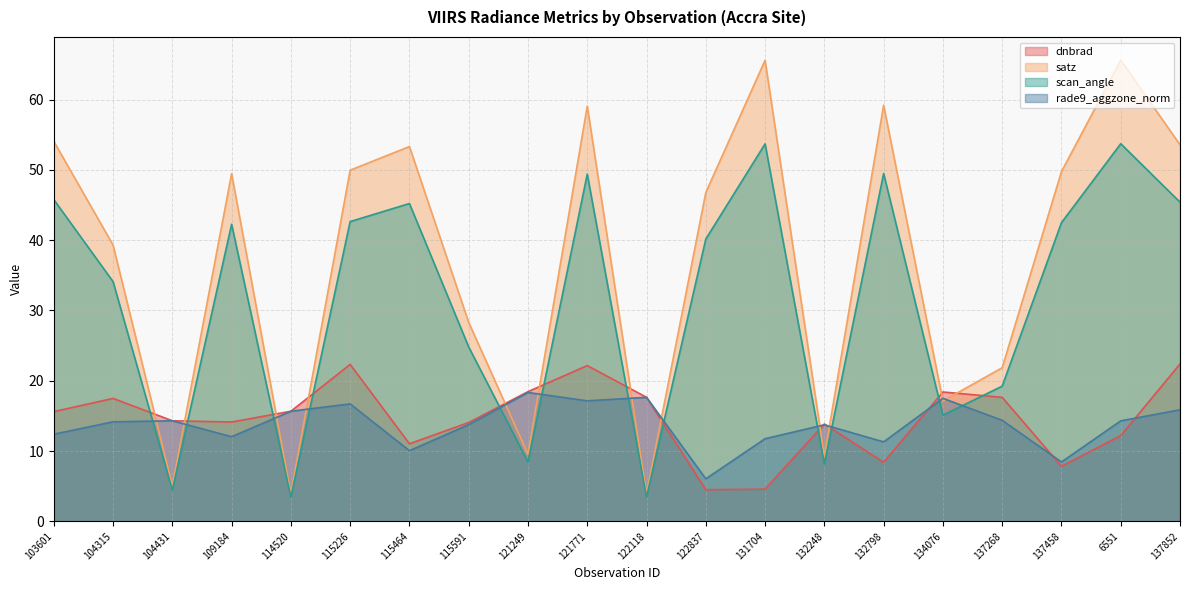

What is the sum of all scan_angle values?

631.4